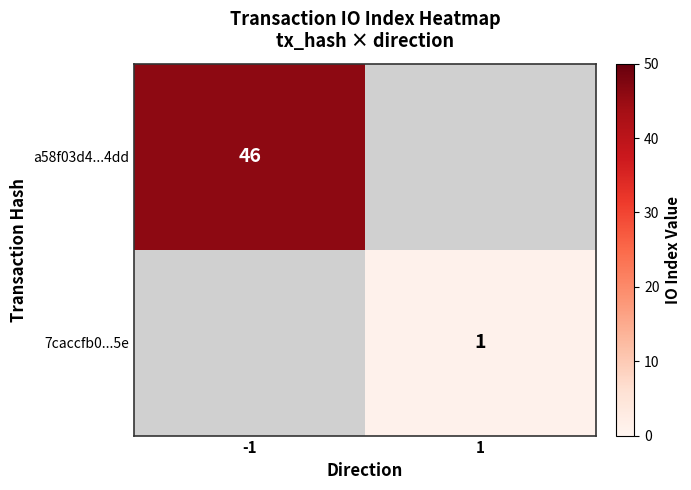

How many categories are shown in the chart?

2